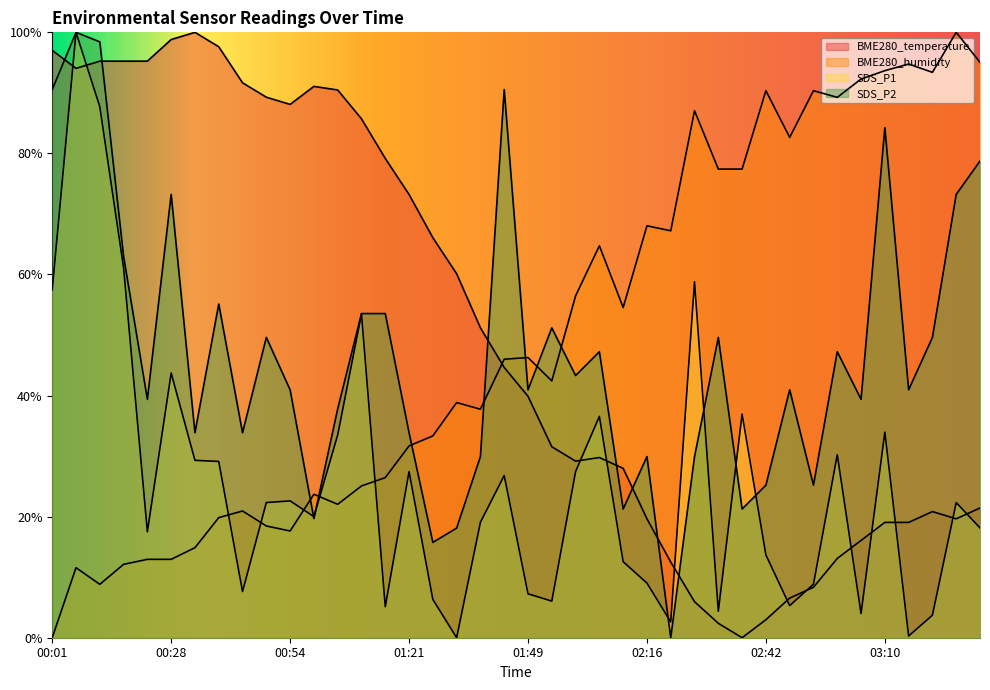

True or false: BME280_humidity has more than 0 points higher than both neighbors.

True